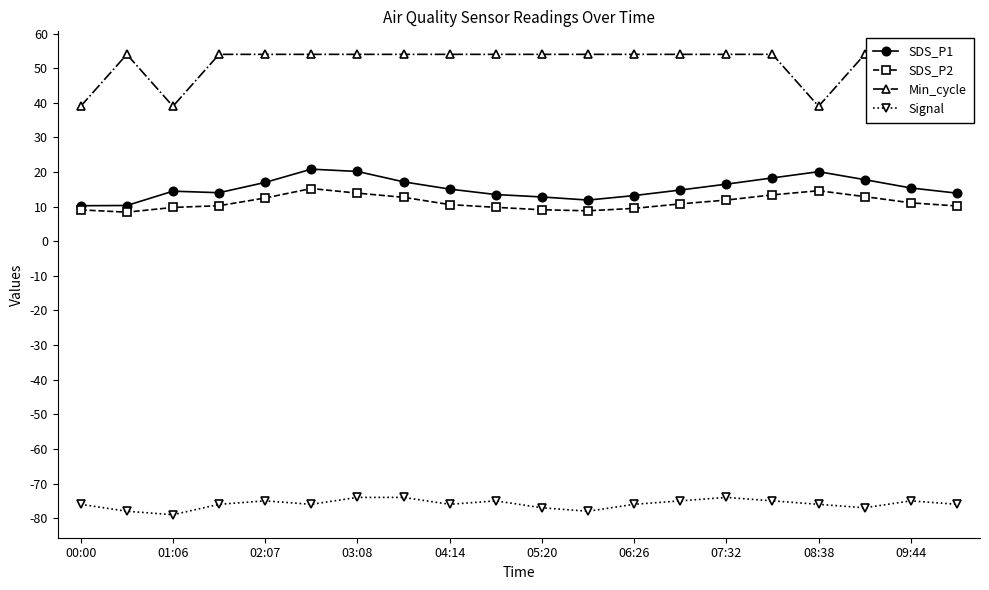

Rank the series by their maximum value, from highest to lowest.

Min_cycle, SDS_P1, SDS_P2, Signal